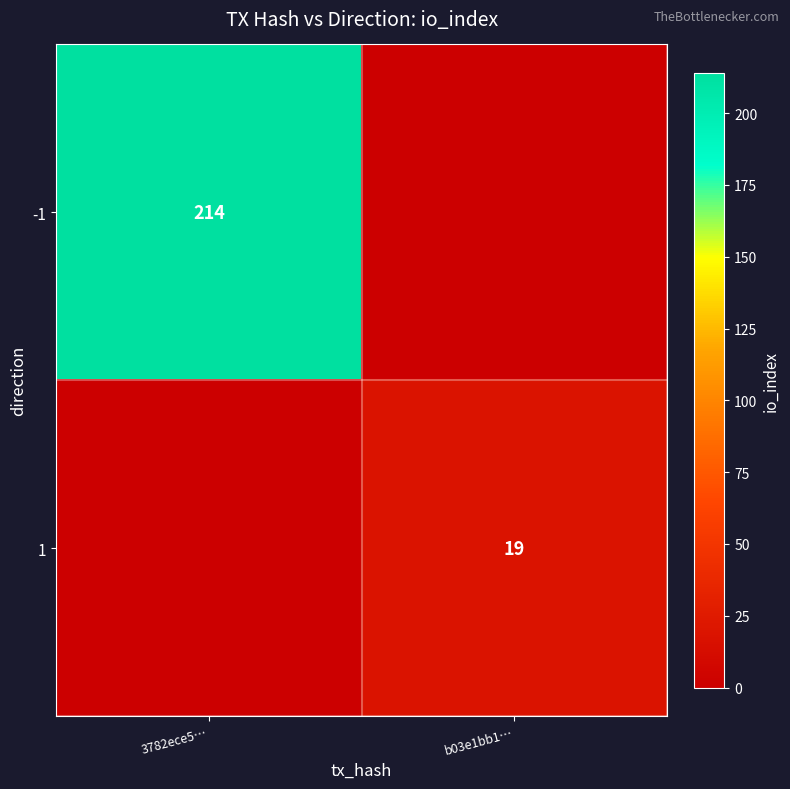

Is it true that 1 equals 19 at b03e1bb1…?

True